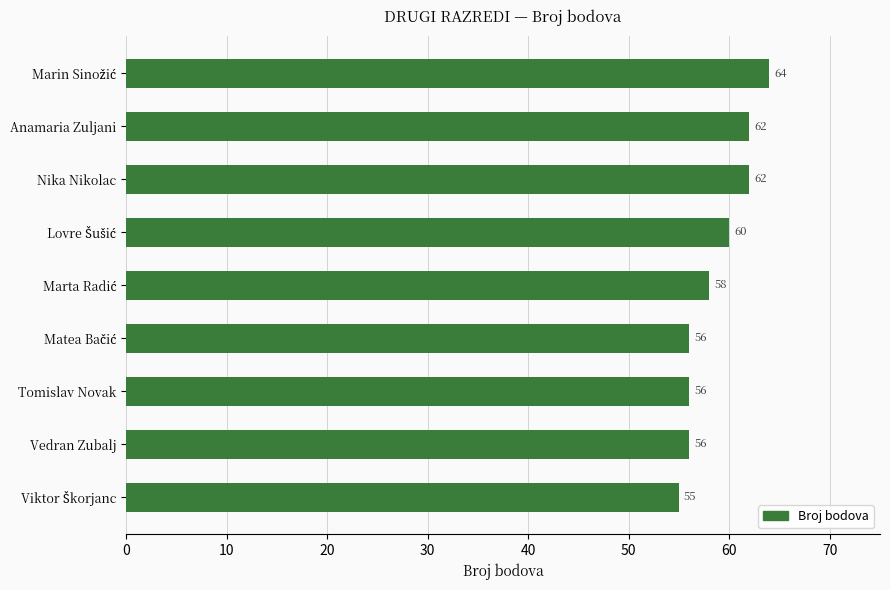

What is the value of the 2nd bar from the top?

62